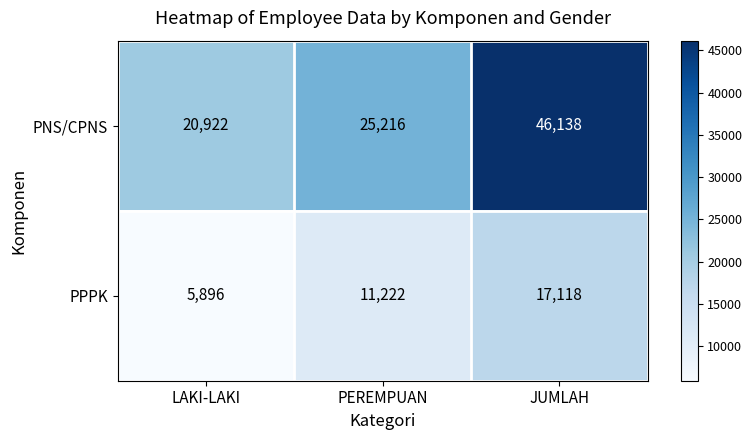

Reading left to right, what are all the values shown in this chart?

PNS/CPNS: LAKI-LAKI=20922	PEREMPUAN=25216	JUMLAH=46138
PPPK: LAKI-LAKI=5896	PEREMPUAN=11222	JUMLAH=17118